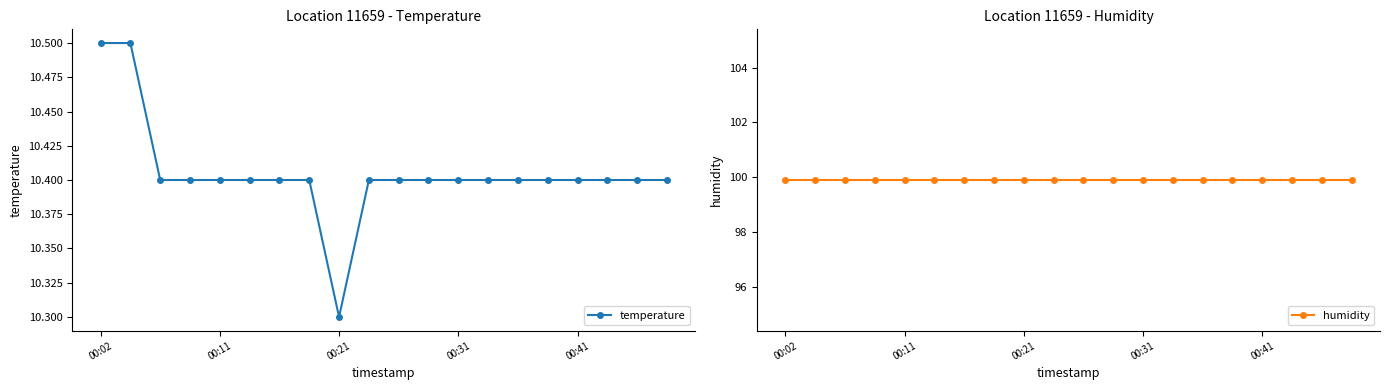

True or false: humidity and temperature intersect in this chart.

False